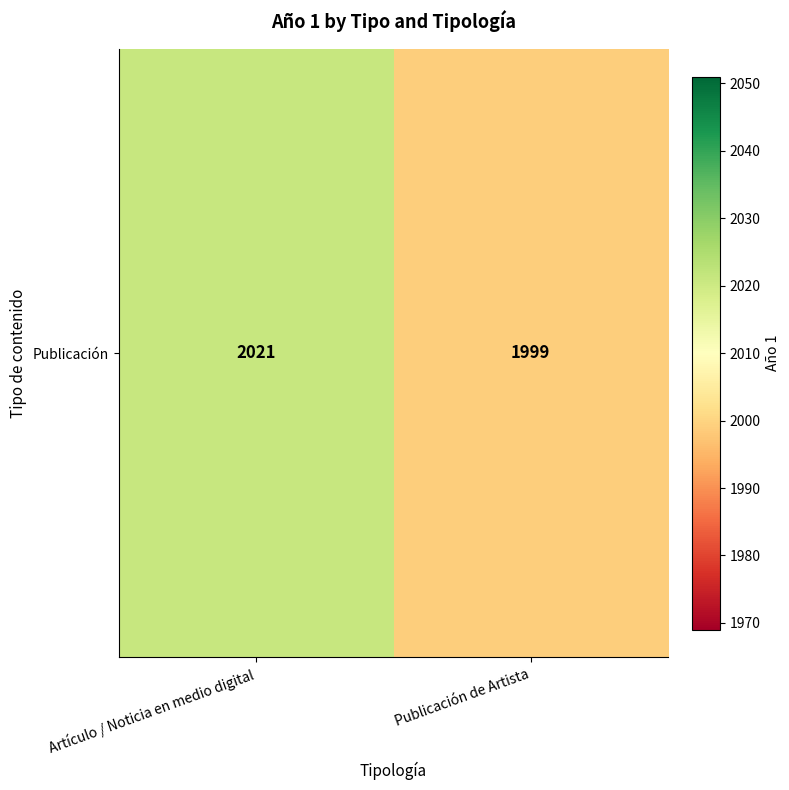

Count the number of data series in this chart.

1